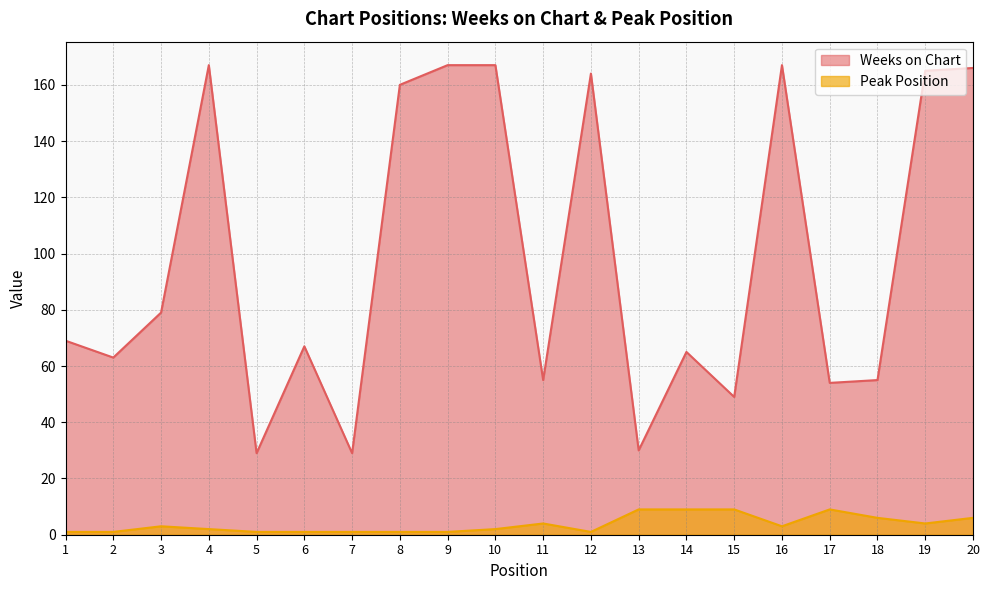

True or false: Weeks on Chart and Peak Position intersect in this chart.

False